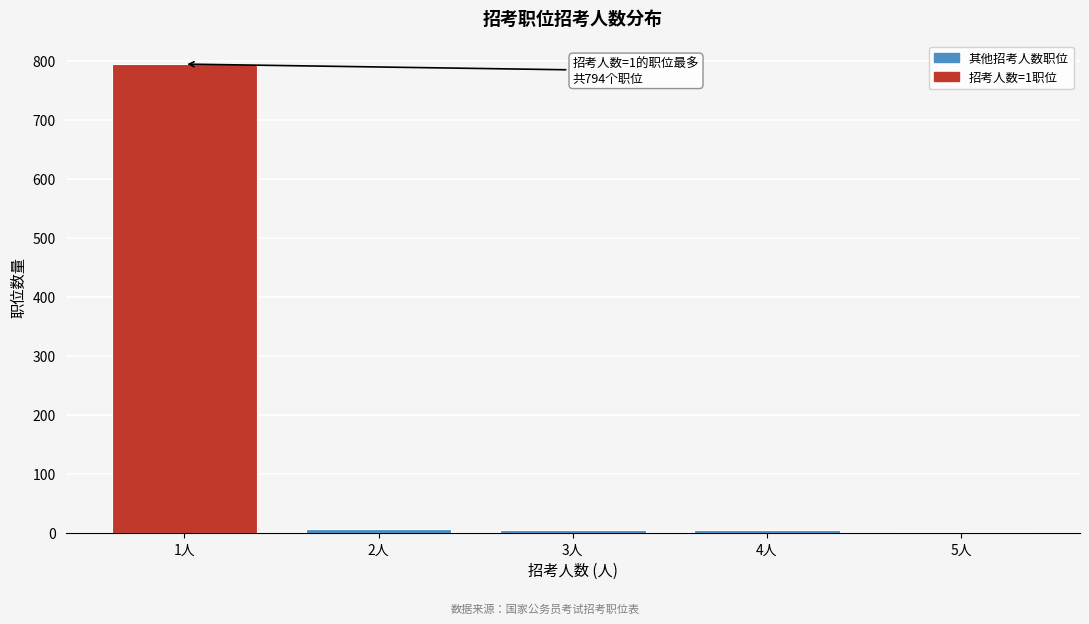

Which label corresponds to the largest value in the chart?

1人